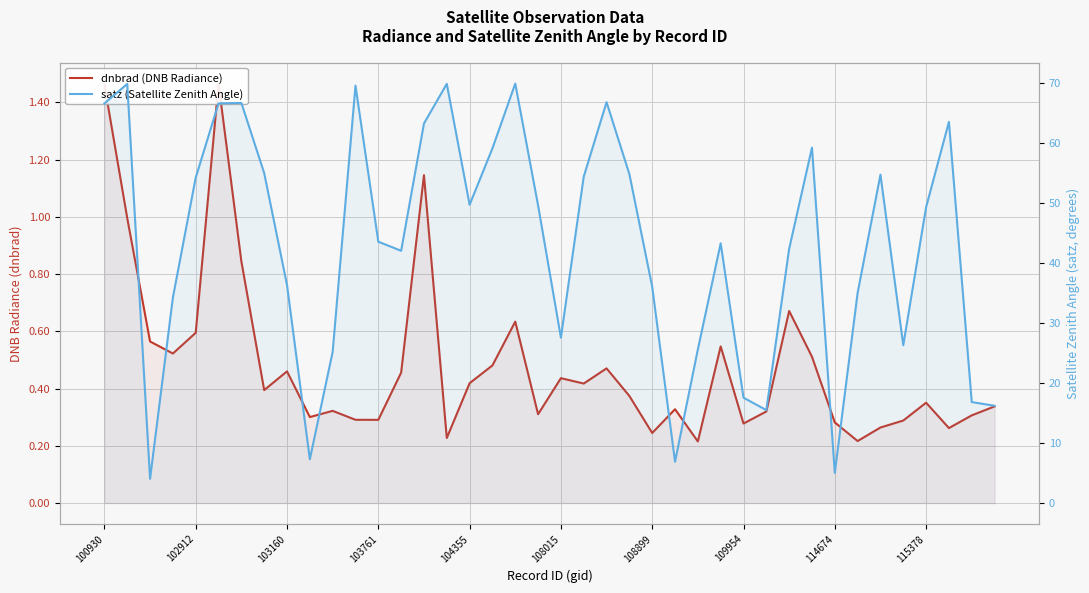

Rank the categories by dnbrad (DNB Radiance) value from lowest to highest.

26, 33, 15, 24, 37, 34, 28, 32, 35, 12, 11, 115378, 38, 19, 29, 10, 25, 39, 36, 23, 109954, 21, 16, 20, 13, 114674, 22, 17, 31, 103761, 27, 103160, 104355, 18, 30, 108899, 102912, 14, 100930, 108015